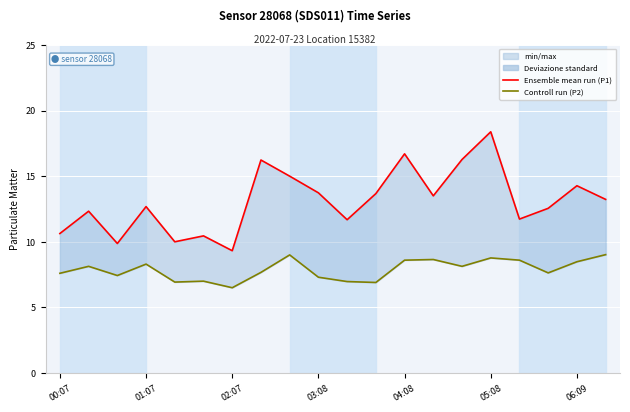

List the series in order of their peak value, highest first.

Ensemble mean run (P1), Controll run (P2)